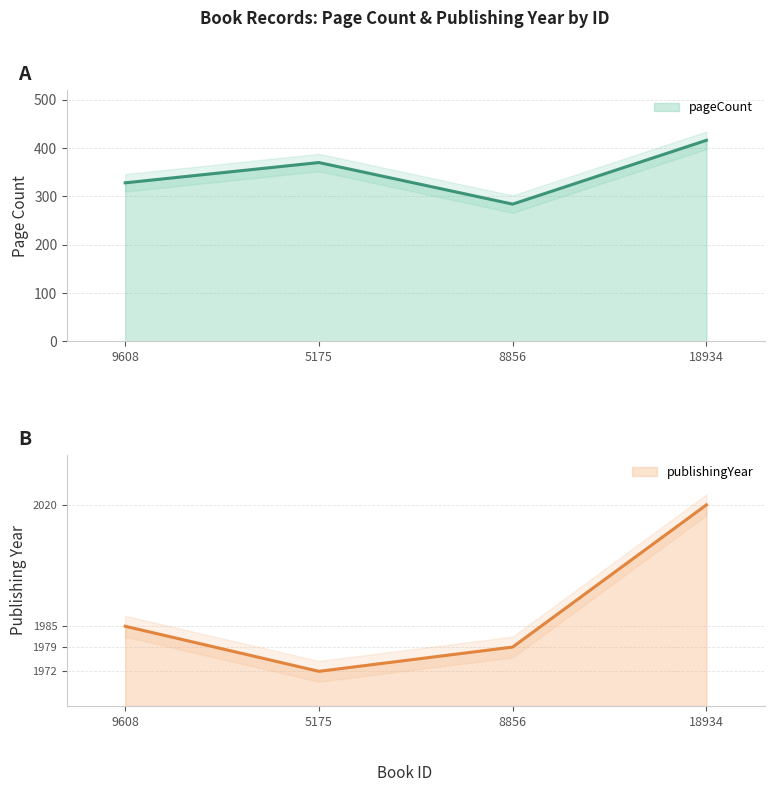

What is the difference between the pageCount values at 5175 and 8856?

86